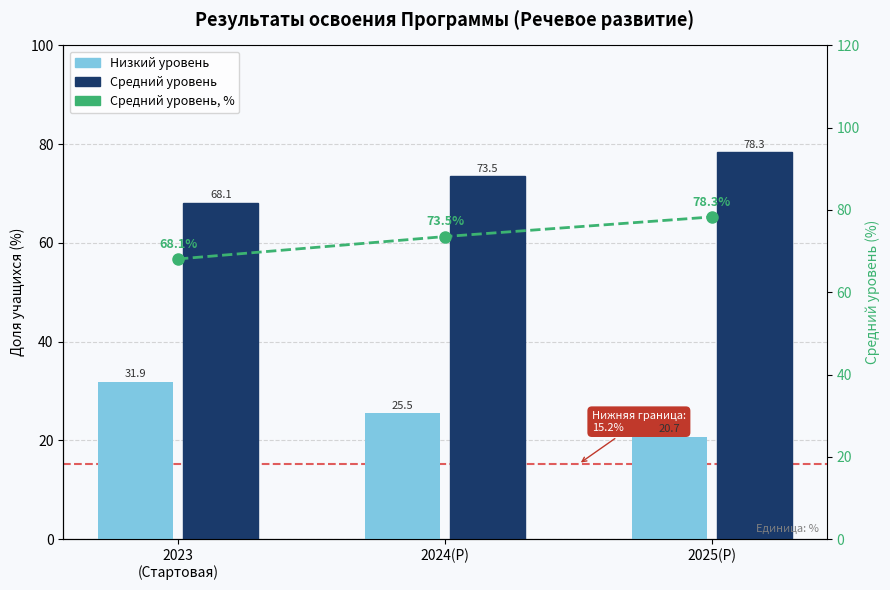

At how many categories does at least one series exceed 61?

3